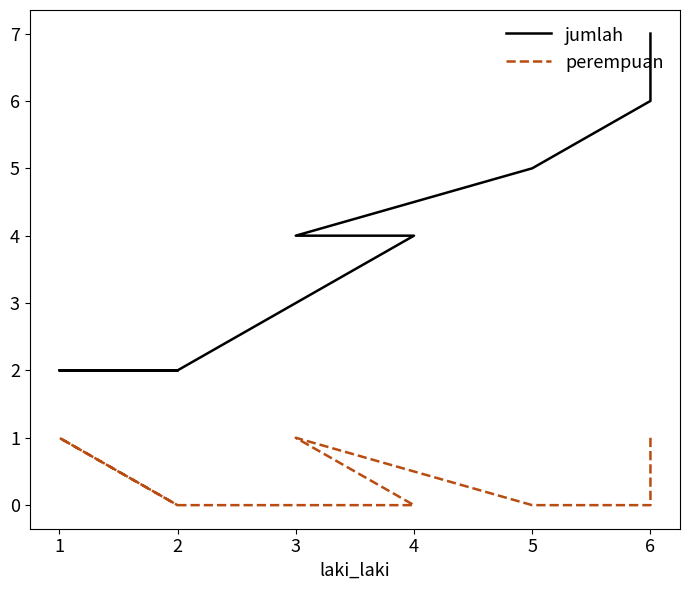

Does the chart have visible grid lines?

No